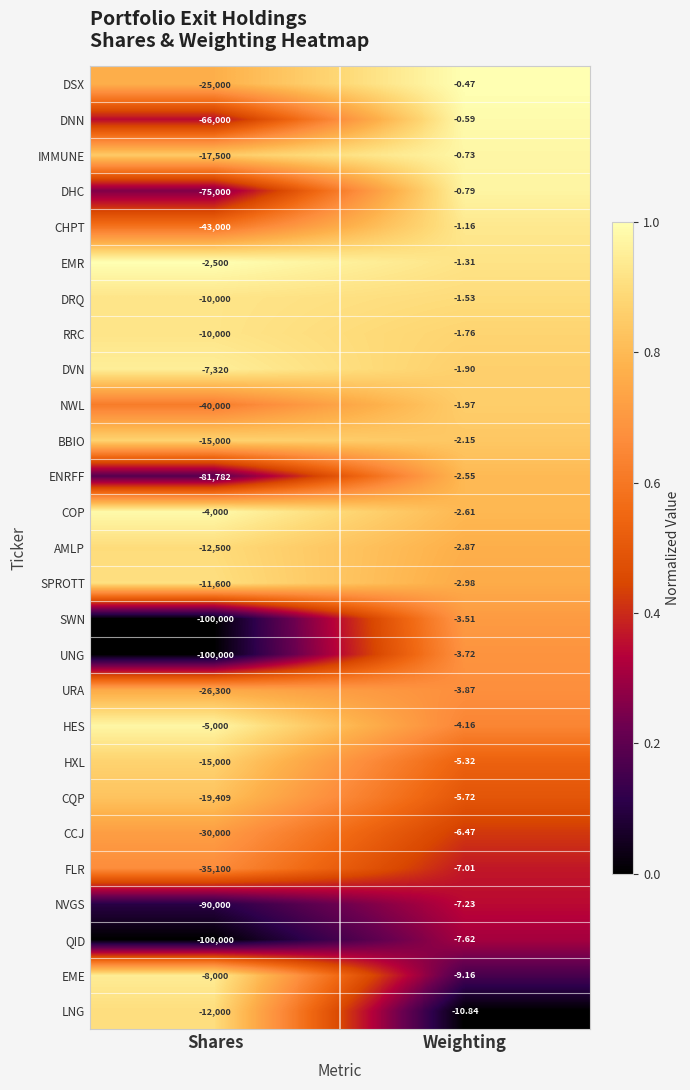

Which series has the largest total across all categories?

EMR